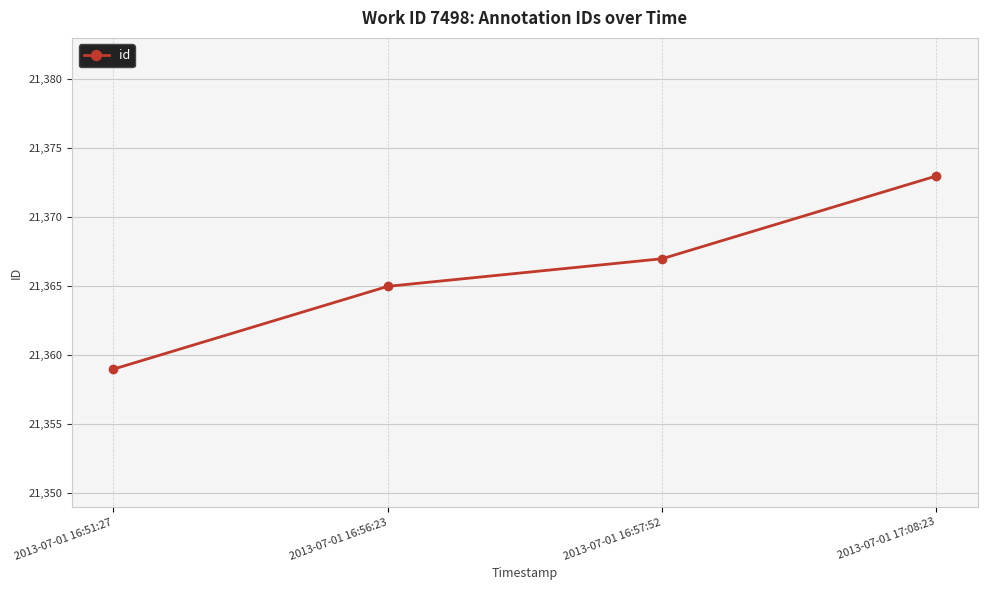

List the labels in order of value, largest first.

2013-07-01 17:08:23, 2013-07-01 16:57:52, 2013-07-01 16:56:23, 2013-07-01 16:51:27